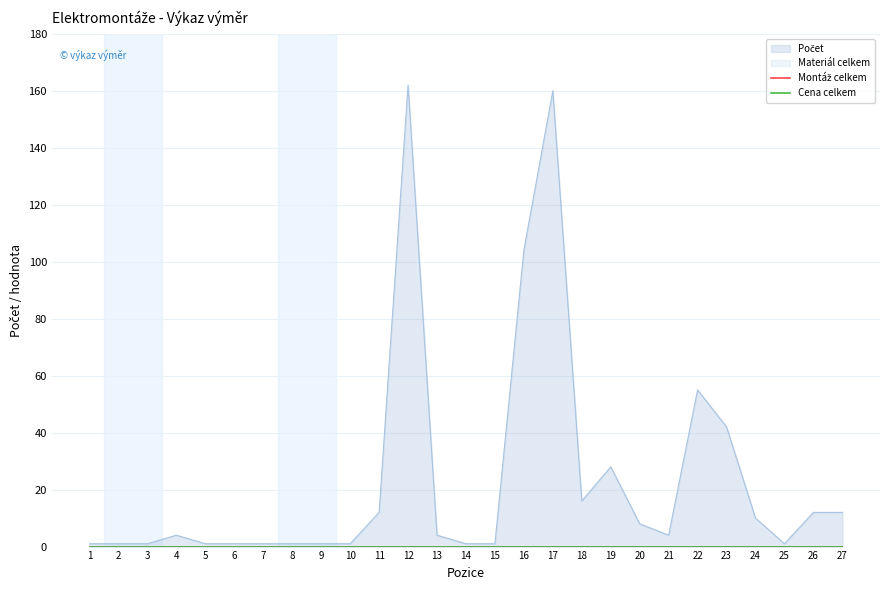

True or false: Počet and Materiál celkem cross at least once.

False